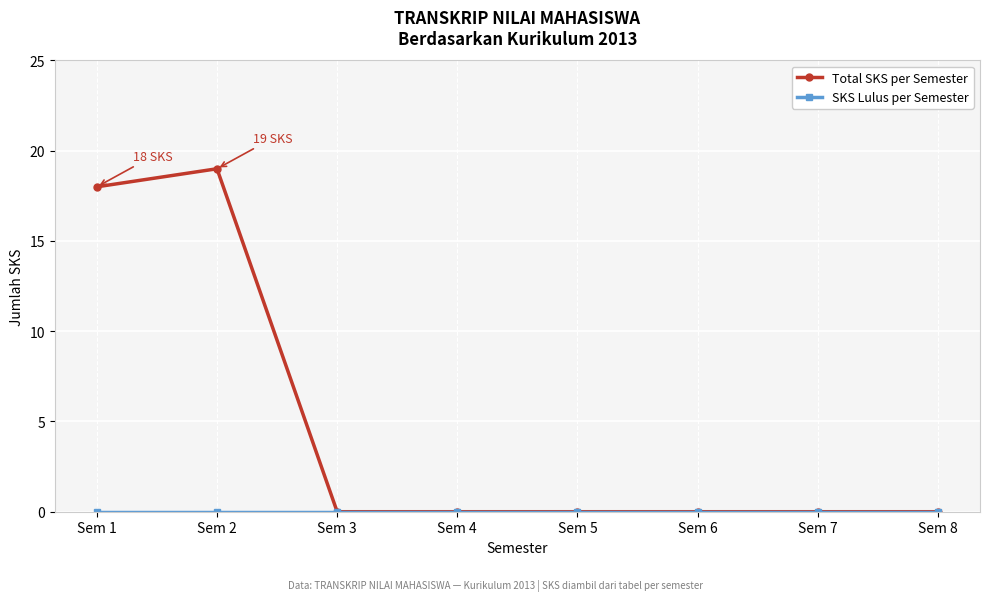

At which category does the chart reach its peak across all series?

Sem 2